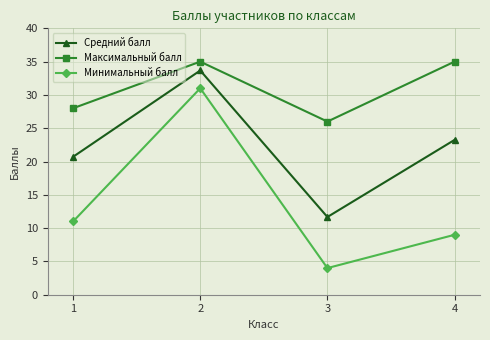

What is the difference between the maximum and minimum values in the Минимальный балл series?

27.0